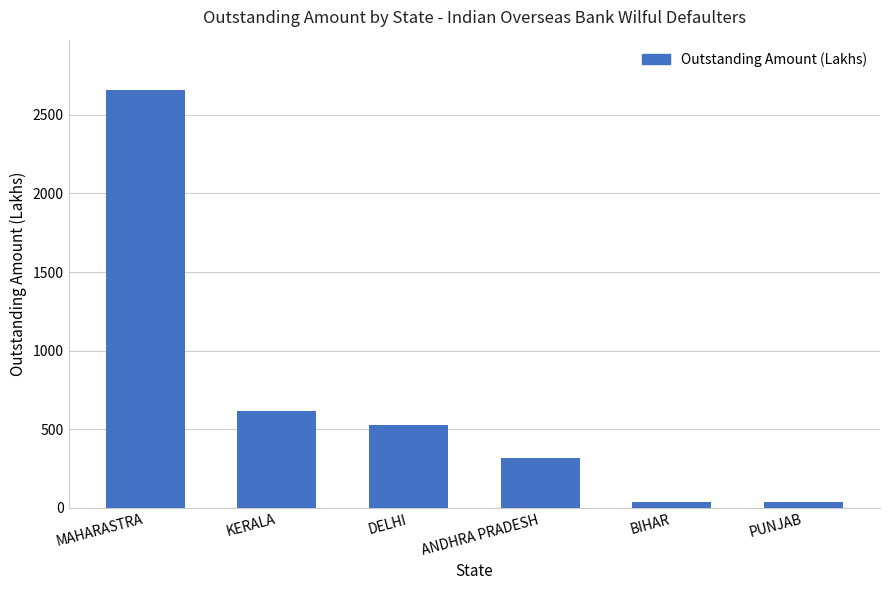

Read the value at DELHI.

529